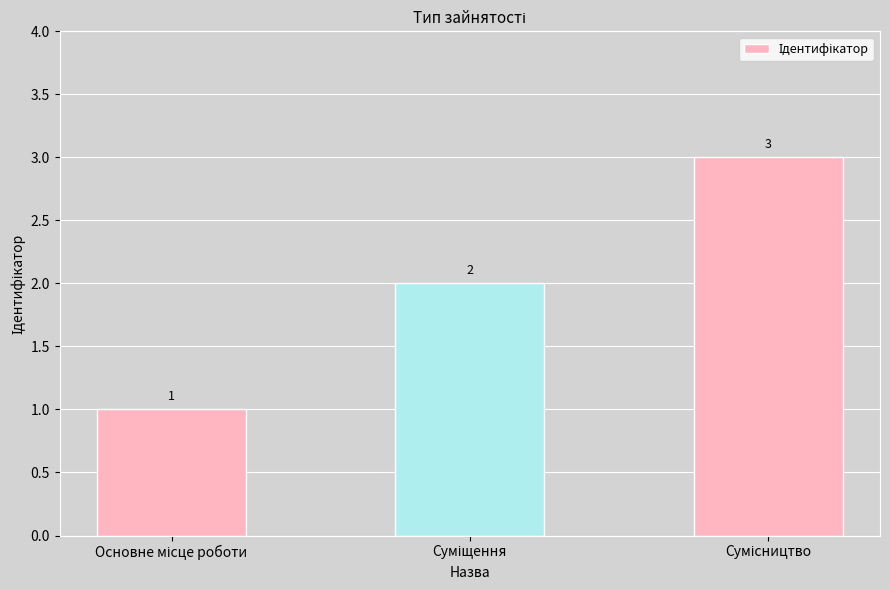

What is the value of the 1st bar from the left?

1